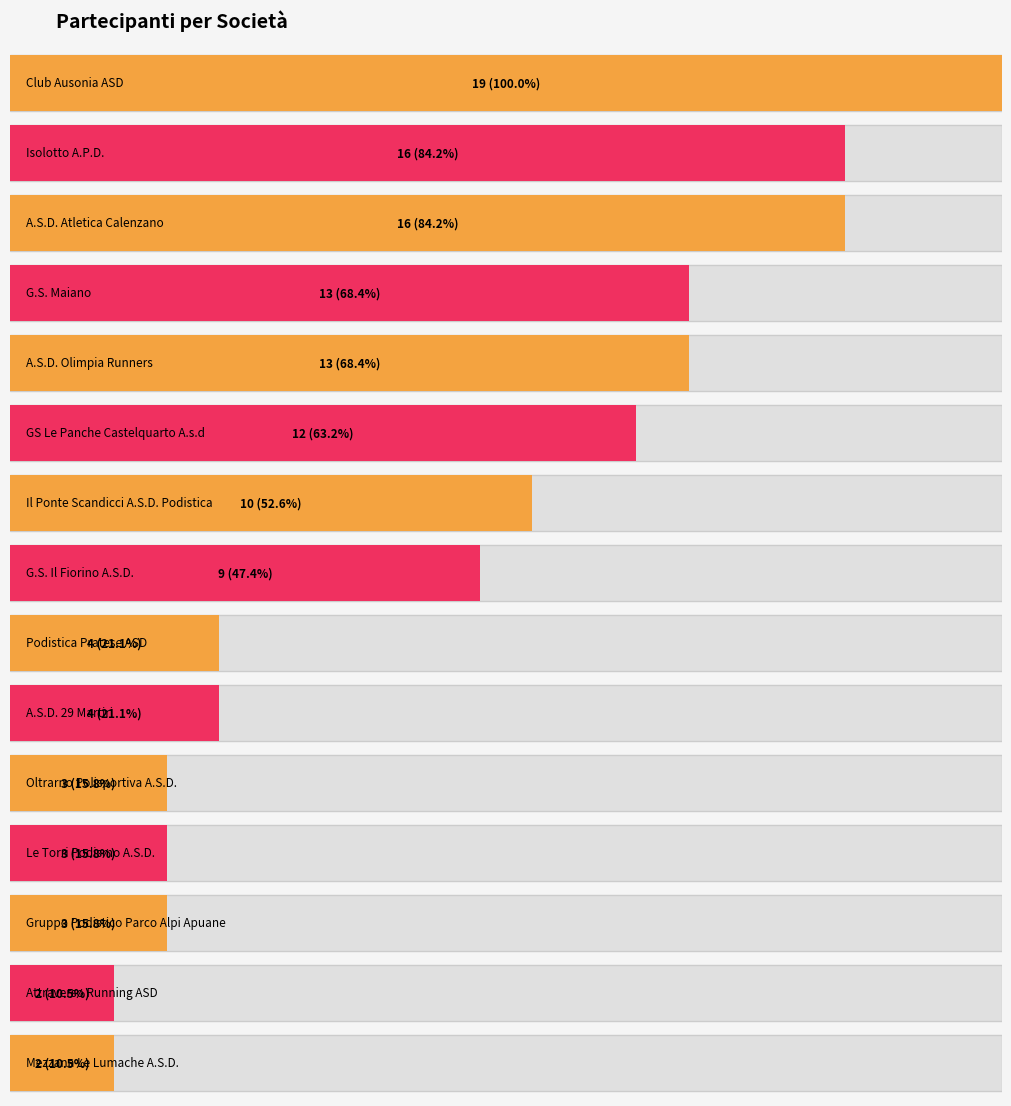

Rank the categories by value from lowest to highest.

Attraverso Running ASD, Mezzana Le Lumache A.S.D., Oltrarno Polisportiva A.S.D., Le Torri Podismo A.S.D., Gruppo Podistico Parco Alpi Apuane, Podistica Pratese ASD, A.S.D. 29 Martiri, G.S. Il Fiorino A.S.D., Il Ponte Scandicci A.S.D. Podistica, GS Le Panche Castelquarto A.s.d, G.S. Maiano, A.S.D. Olimpia Runners, Isolotto A.P.D., A.S.D. Atletica Calenzano, Club Ausonia ASD